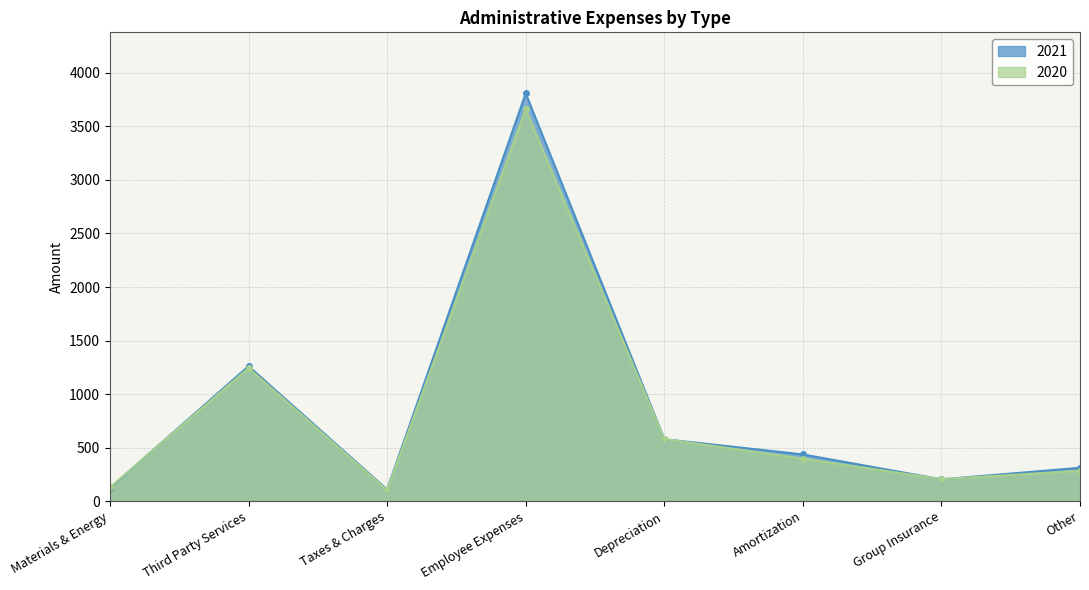

What is the value of the 2020 point at the 6th from the left?

397